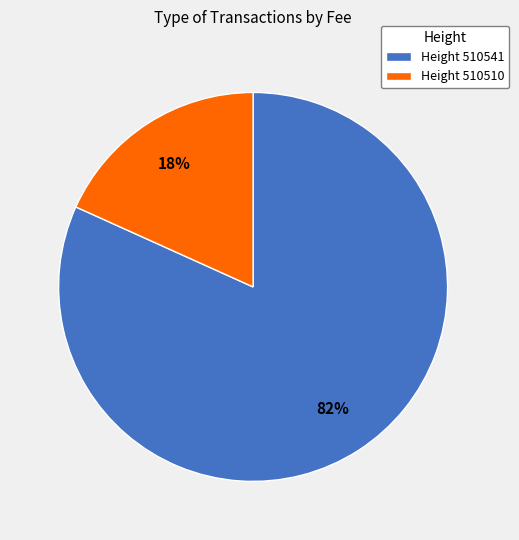

Which slice is the largest?

Height 510541